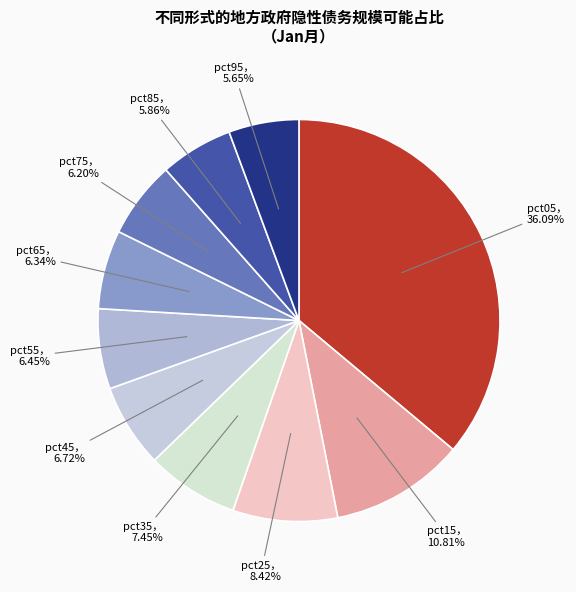

How many slices are in this pie chart?

10